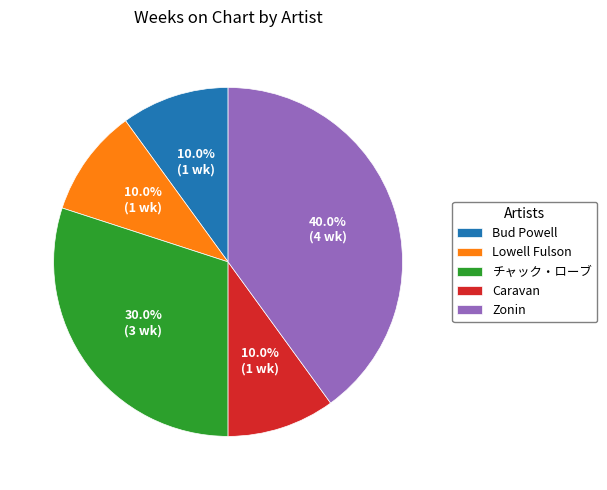

Is there any slice that represents more than half of the pie?

No